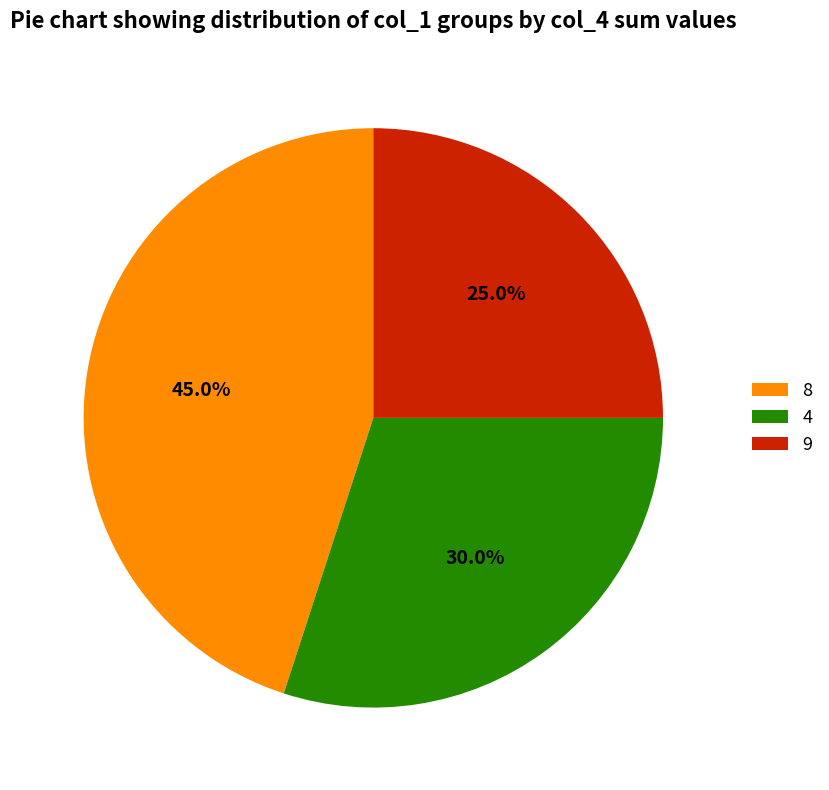

Which slice is the smallest?

9